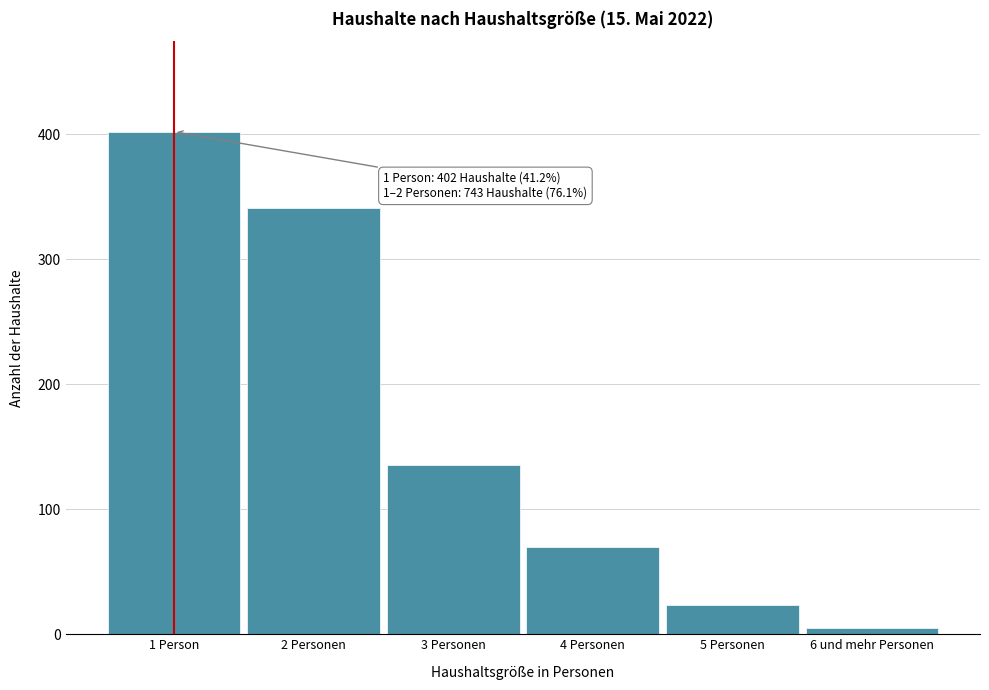

Reading right to left, transcribe all the data shown in this chart.

6 und mehr Personen=5	5 Personen=23	4 Personen=70	3 Personen=135	2 Personen=341	1 Person=402